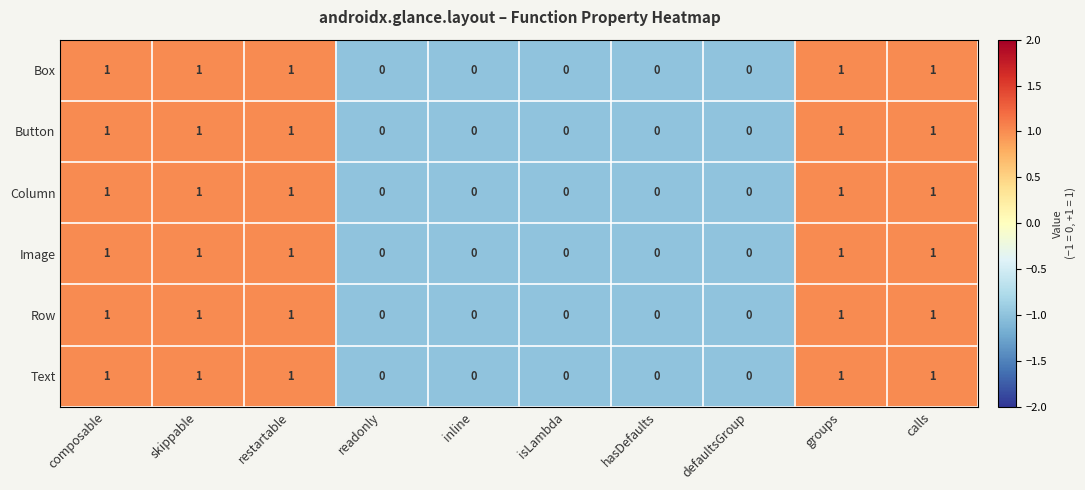

How many Box values are between 0 and 1?

10